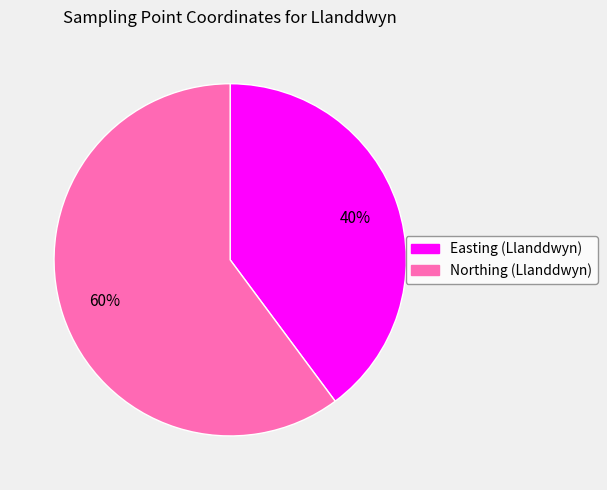

To the nearest percent, what is the difference between the Easting (Llanddwyn) and Northing (Llanddwyn) slice percentages?

20%